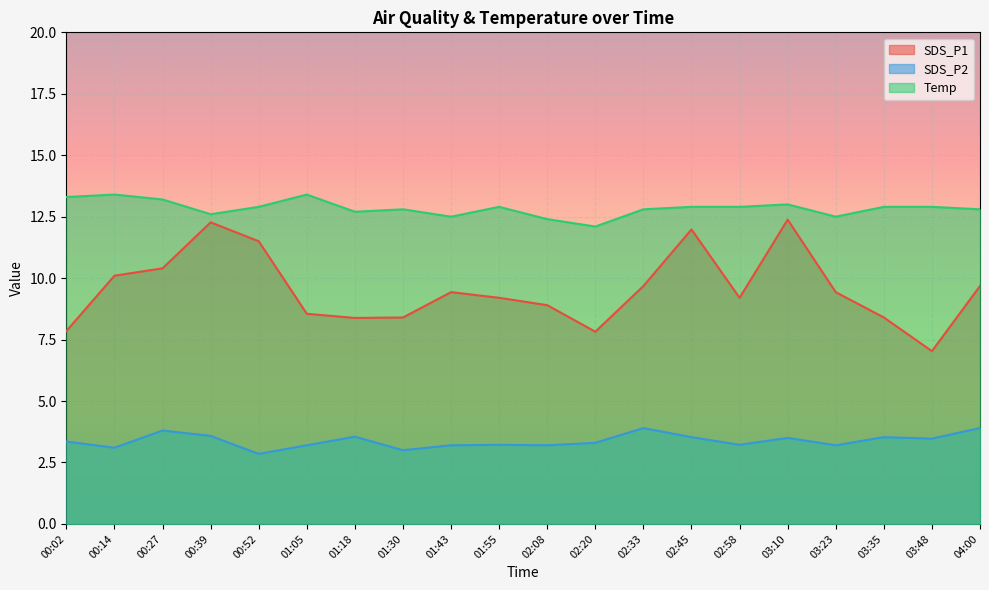

True or false: Temp and SDS_P2 cross at least once.

False